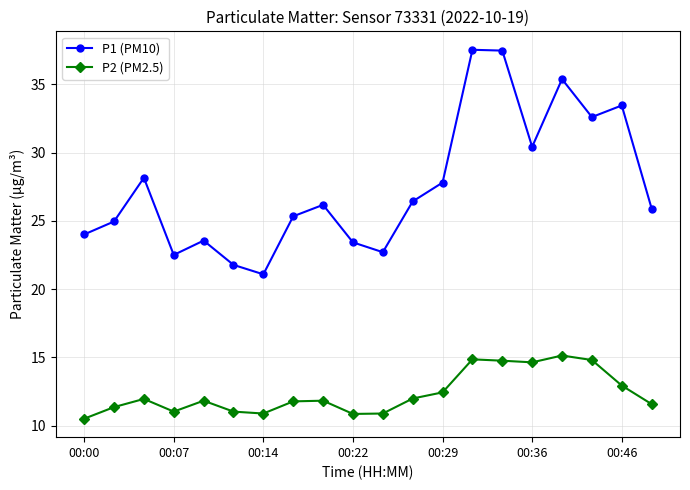

True or false: P2 (PM2.5) and P1 (PM10) cross at least once.

False